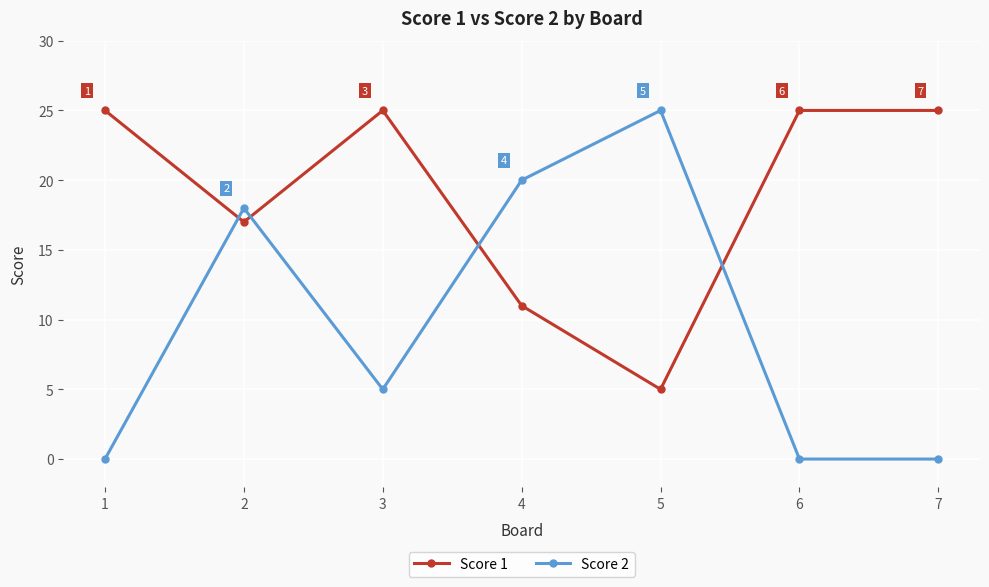

How many intersections are there between Score 2 and Score 1?

4